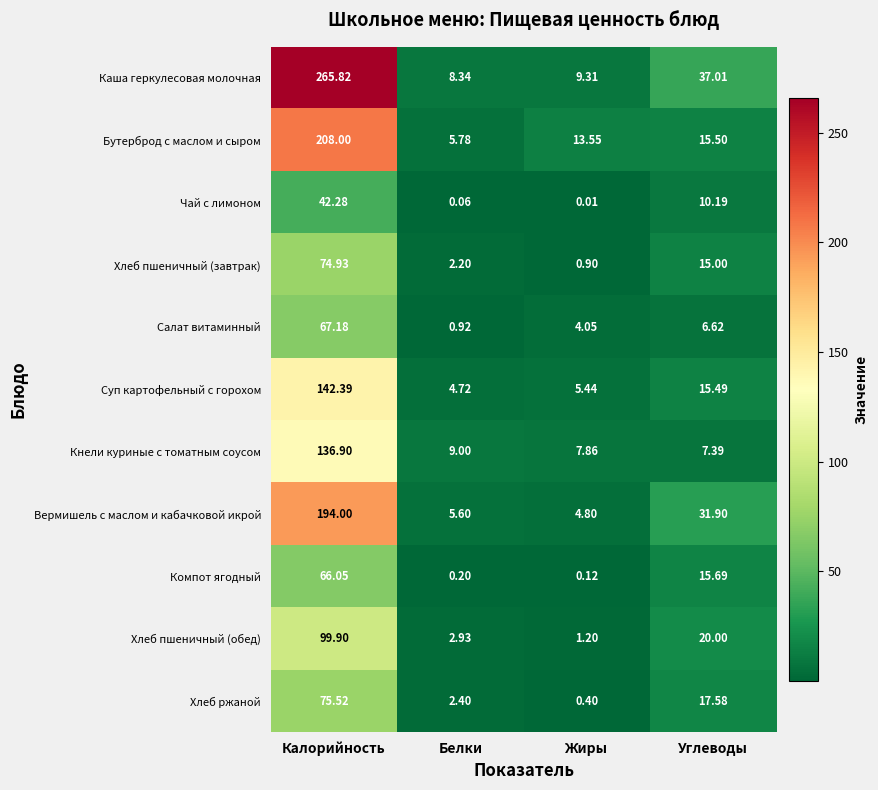

What is the total value across all series at Калорийность?

1373.0